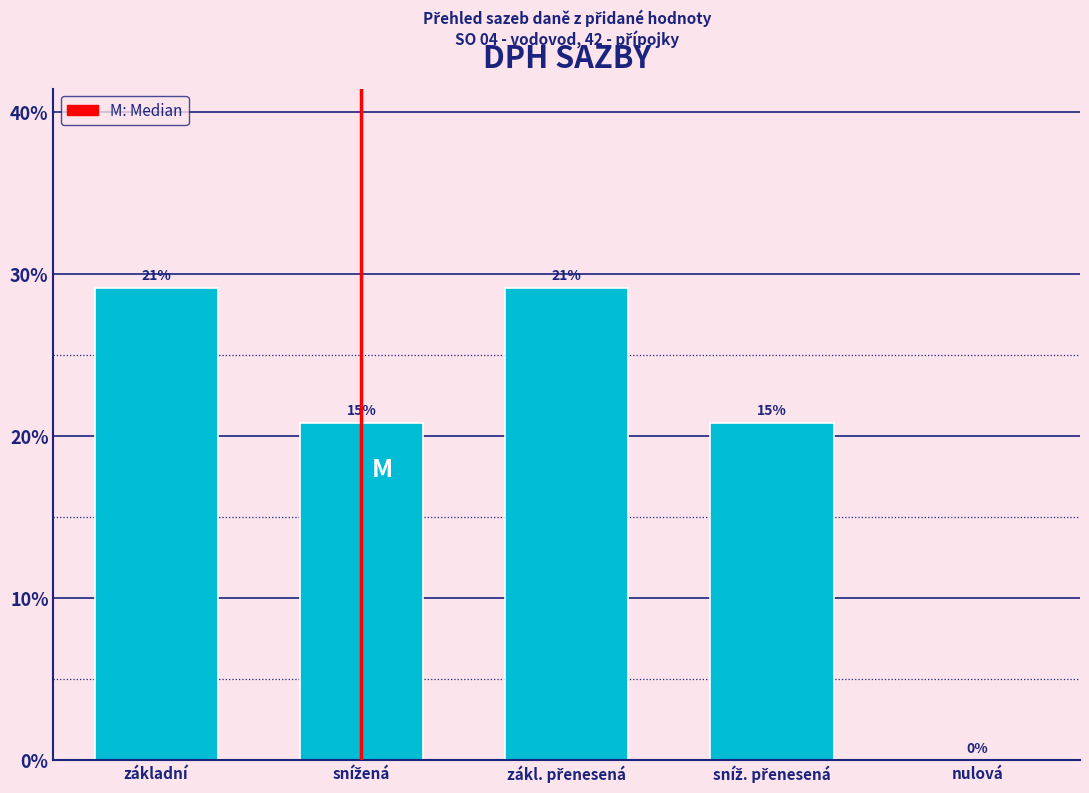

Are the bars horizontal?

No